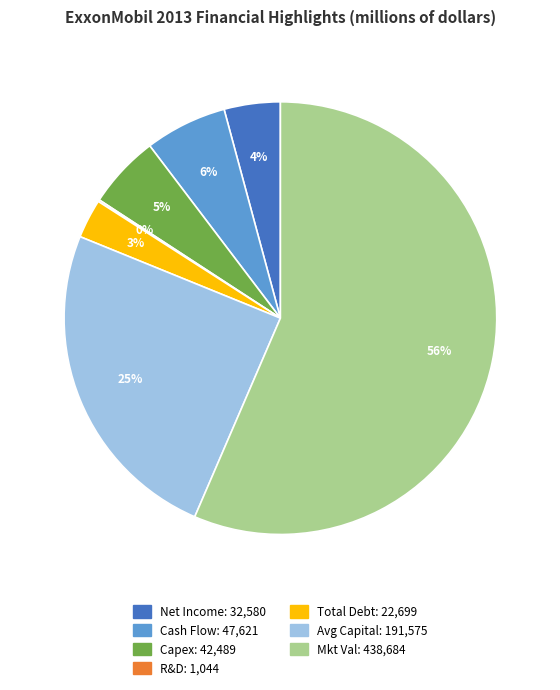

Is there any slice that represents more than half of the pie?

Yes